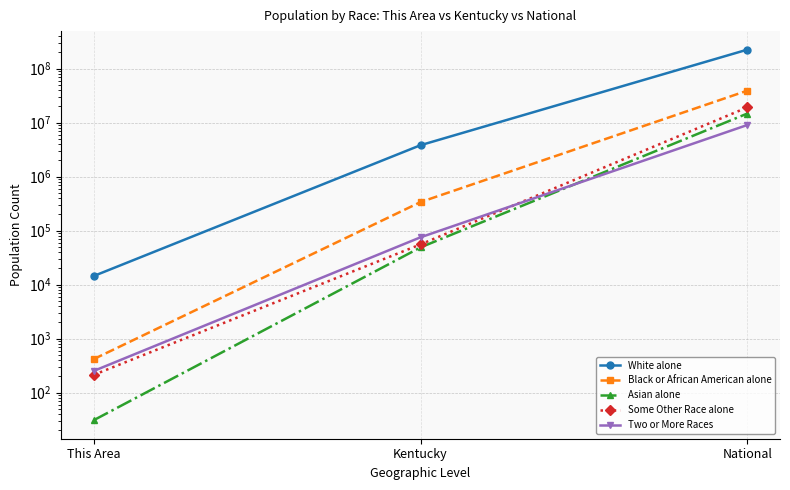

What is the difference between the maximum and minimum values in the Asian alone series?

14674221